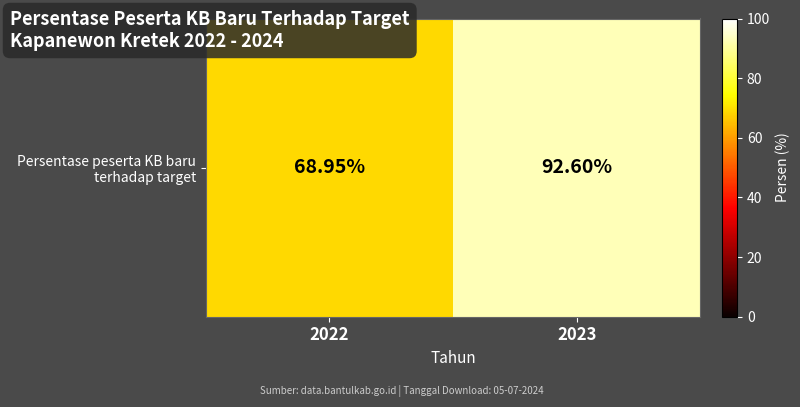

Which label corresponds to the largest value in the chart?

2023